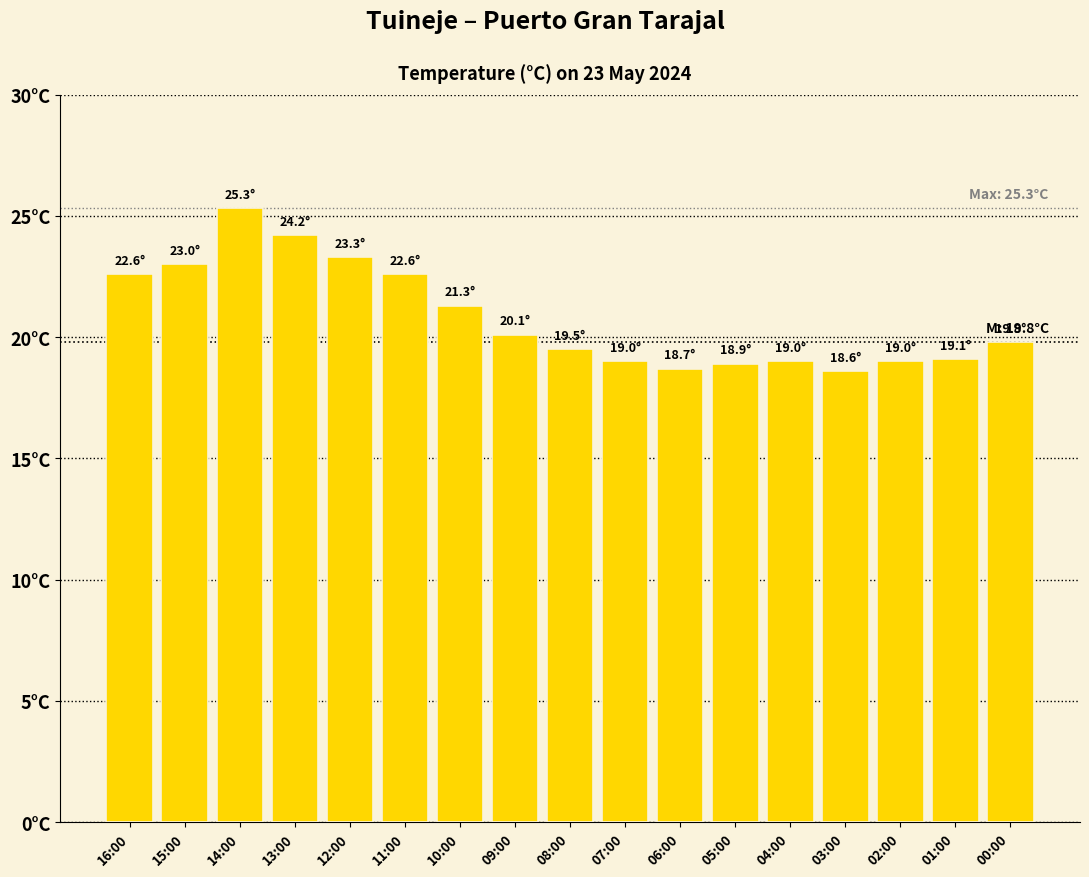

Approximately how many times larger is the value at 02:00 compared to 07:00?

1.0